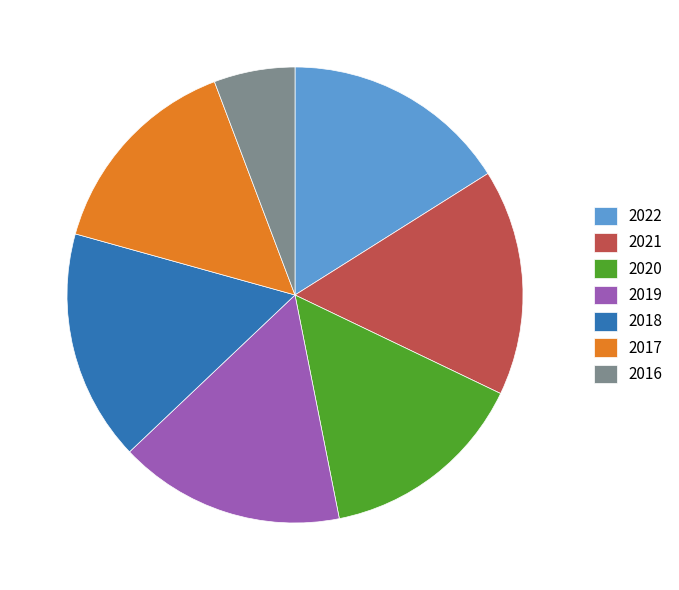

Which has a higher value, 2019 or 2017?

2019